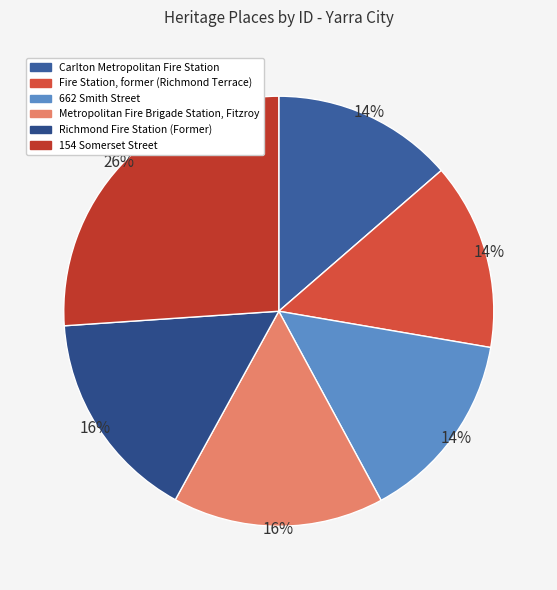

Count the number of slices in the pie.

6